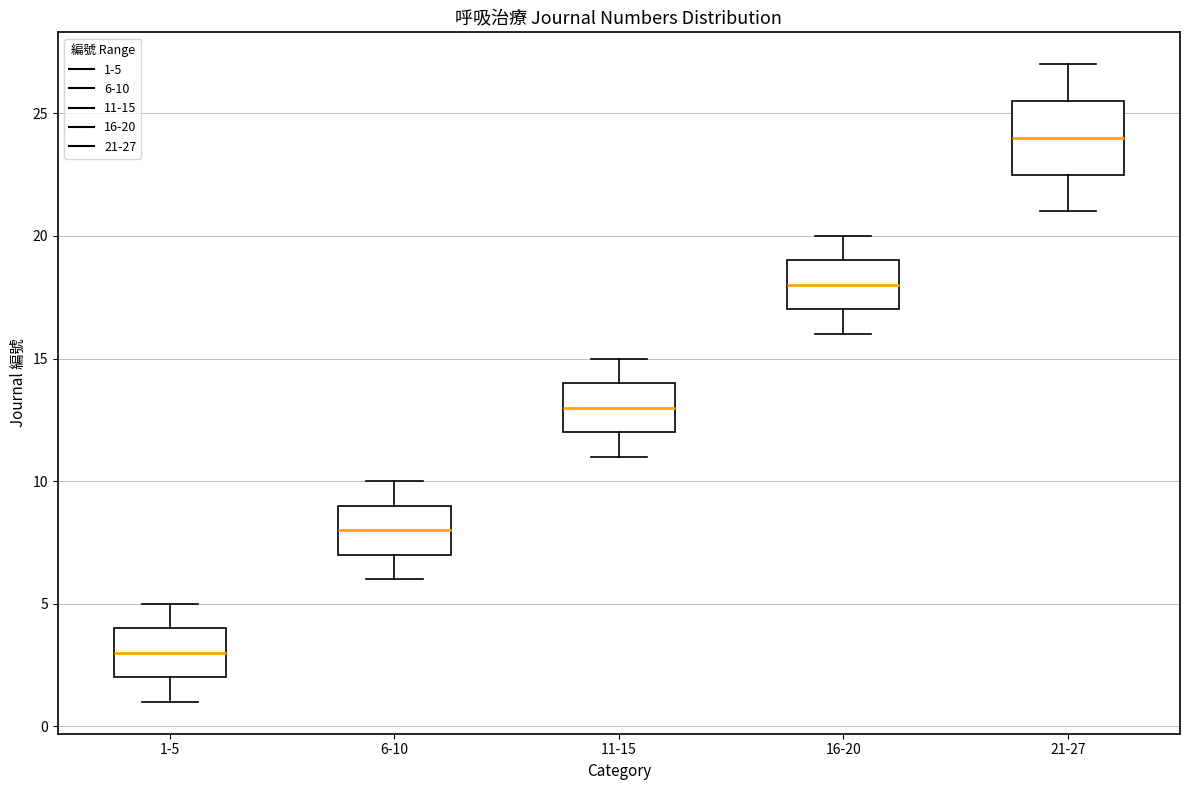

Which box is the tallest, from its lower edge to its upper edge?

21-27